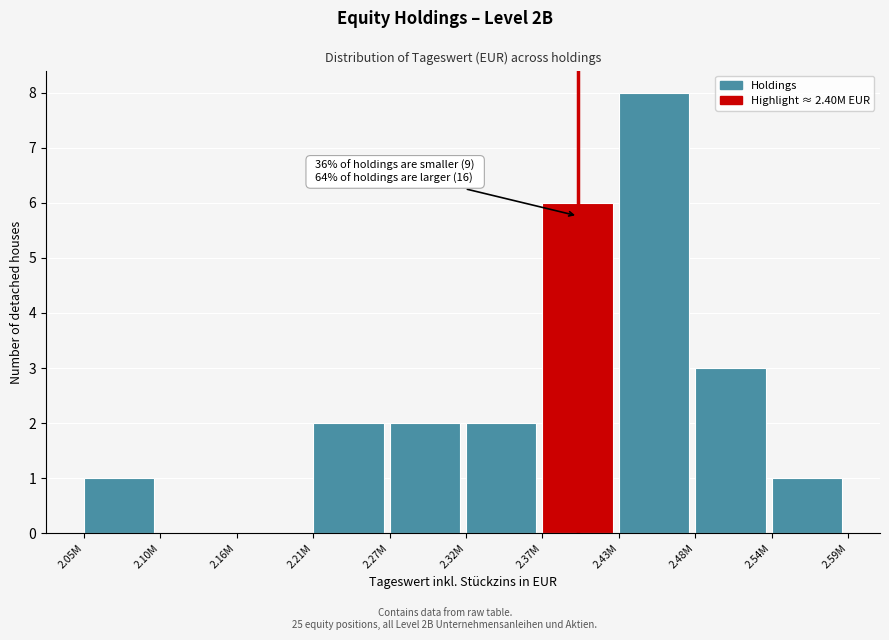

Reading left to right, what are all the values shown in this chart?

2.05M=1	2.10M=0	2.16M=0	2.21M=2	2.27M=2	2.32M=2	2.37M=6	2.43M=8	2.48M=3	2.54M=1